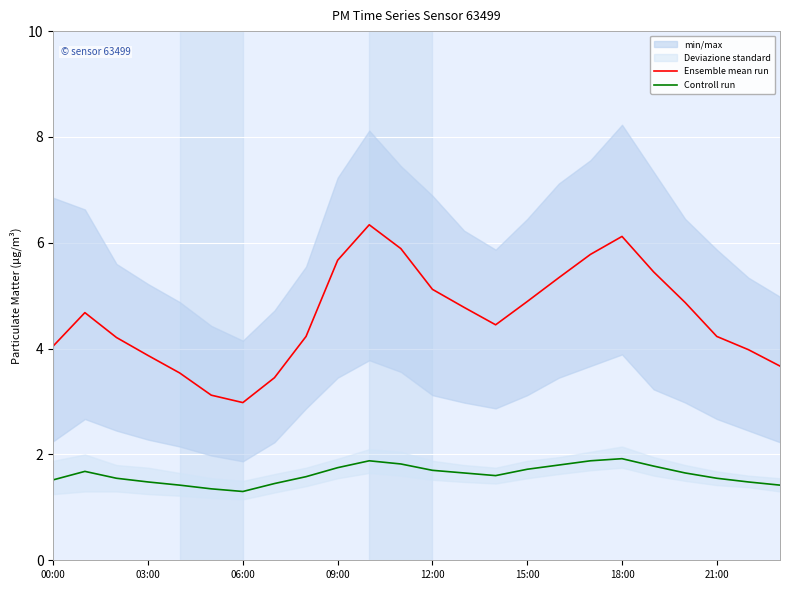

True or false: Controll run and Ensemble mean run cross at least once.

False